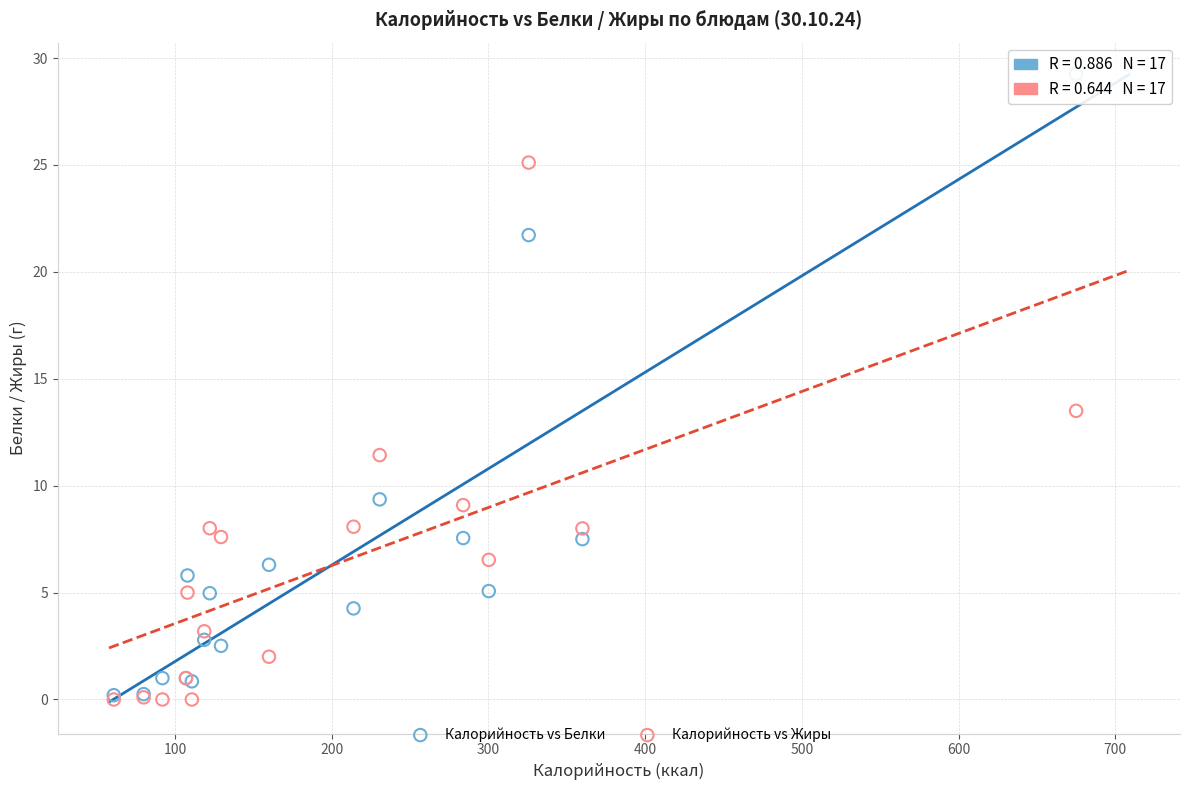

In the Калорийность vs Жиры series, what Y value is closest to 12?

11.4